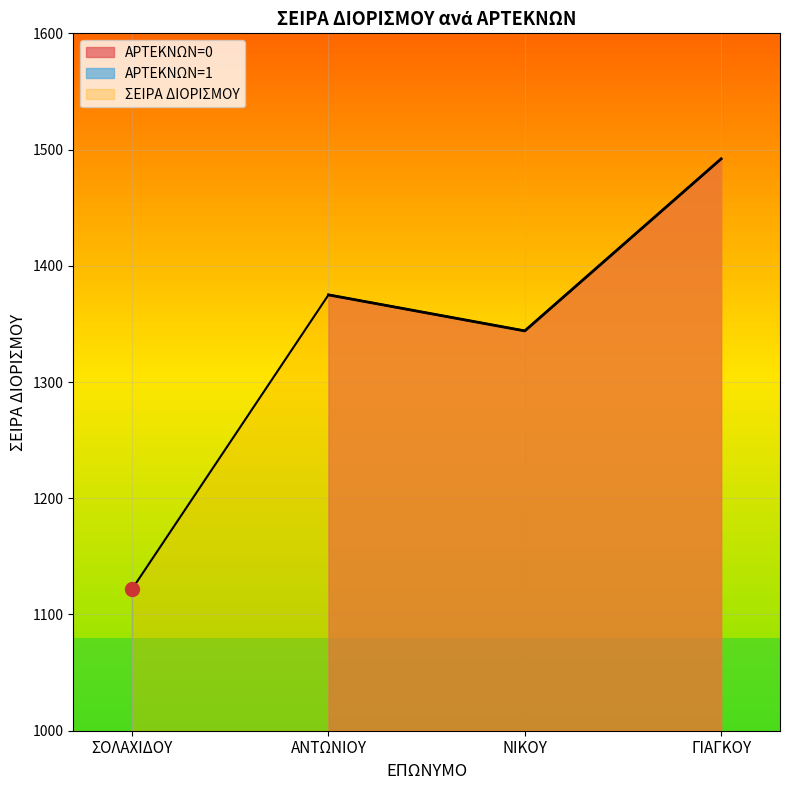

True or false: ΑΡΤΕΚΝΩΝ=0 has a value of 810 at ΑΝΤΩΝΙΟΥ.

False